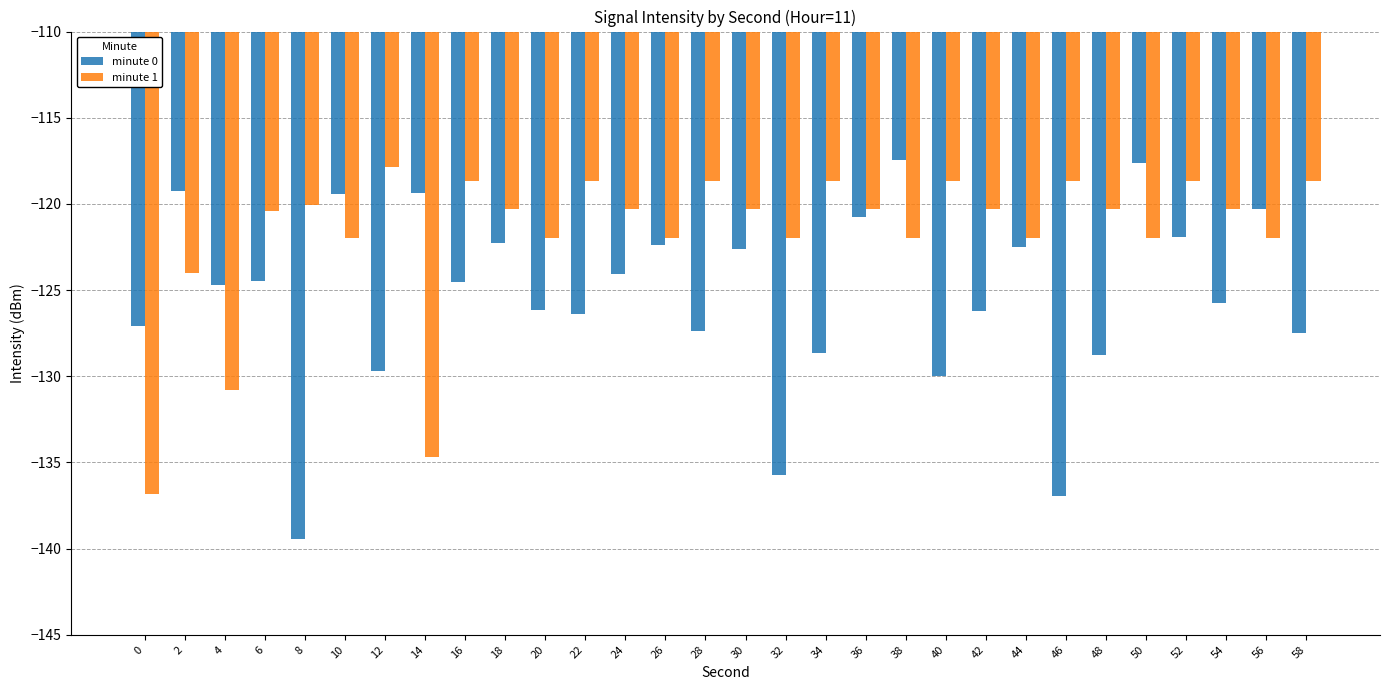

What is the spread (max minus min) of values at 56?

1.7